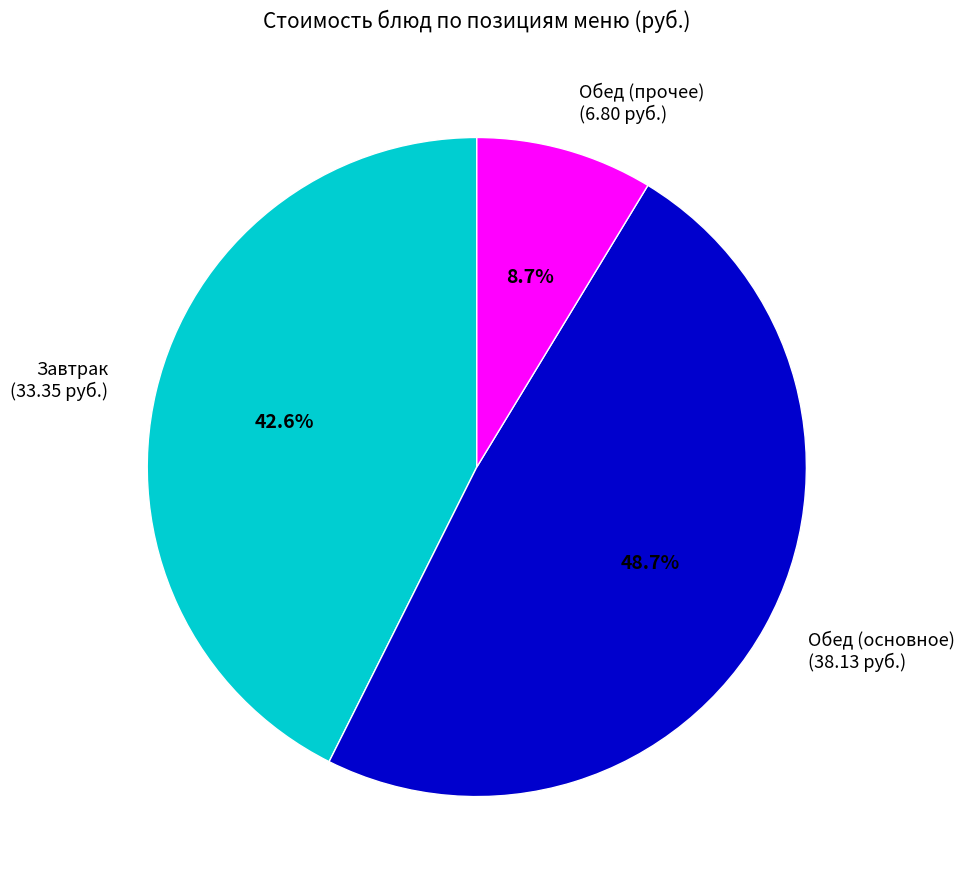

Count the number of slices in the pie.

3